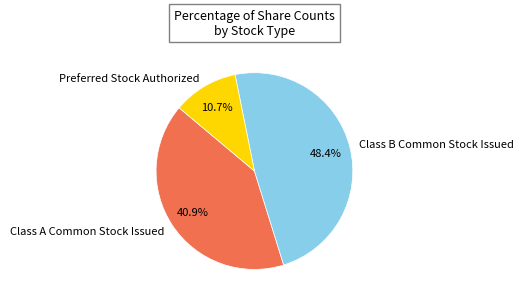

Between Preferred Stock Authorized and Class B Common Stock Issued, which is larger?

Class B Common Stock Issued